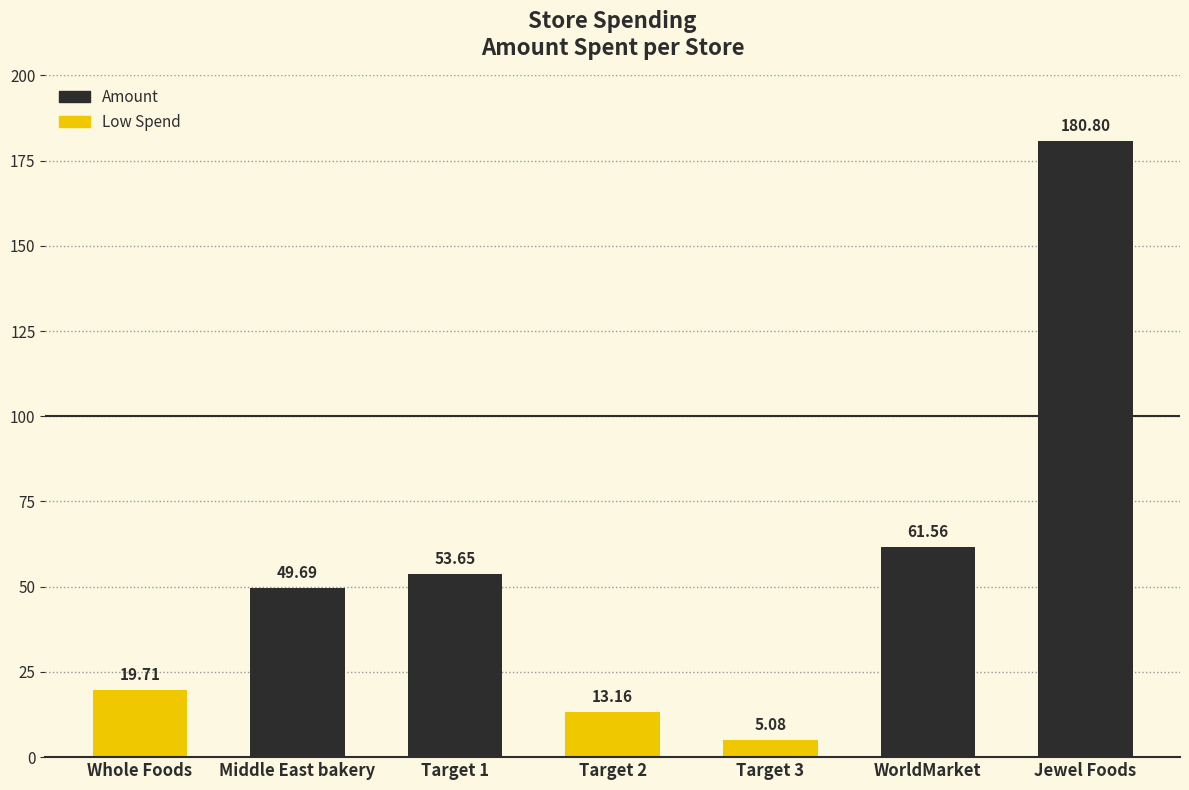

What is the smallest value displayed?

5.1